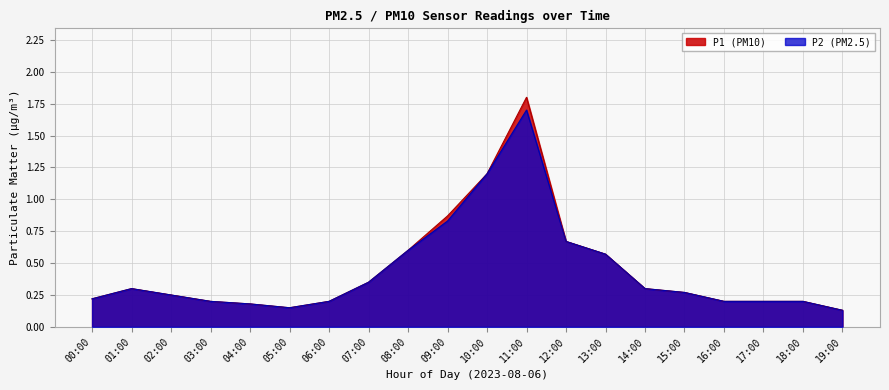

What is the difference between the maximum and minimum values in the P2 series?

1.6